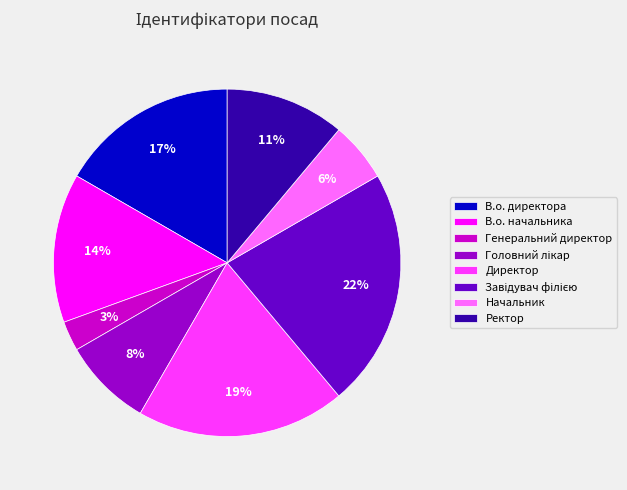

Does Начальник account for over 50% of the chart?

No